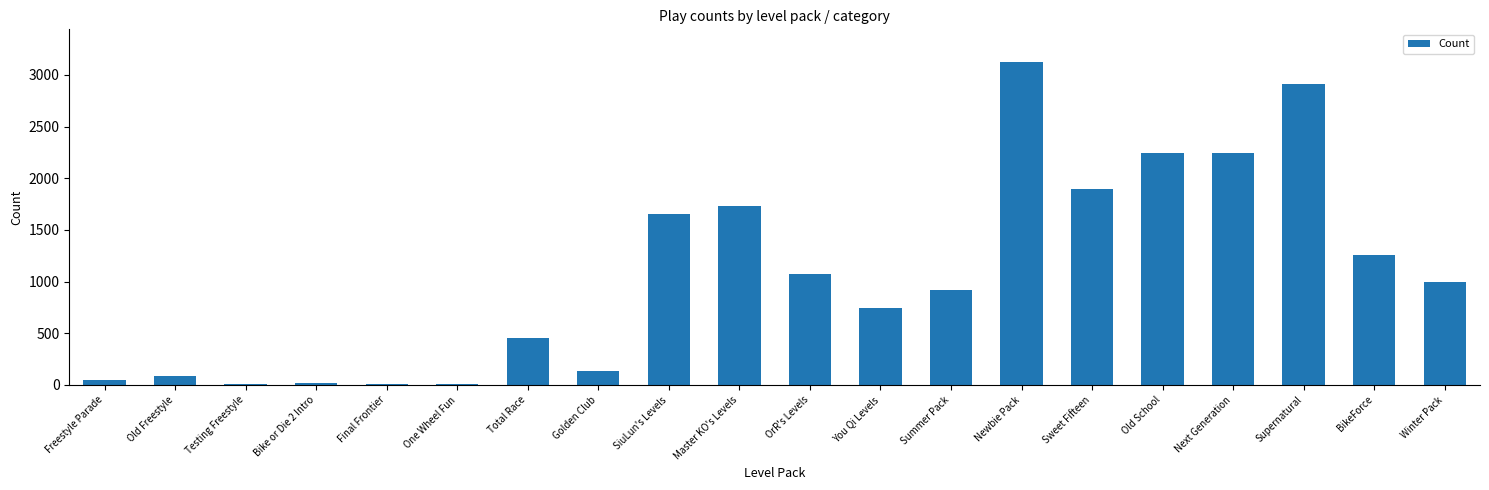

What is the approximate value at Old School?

2249